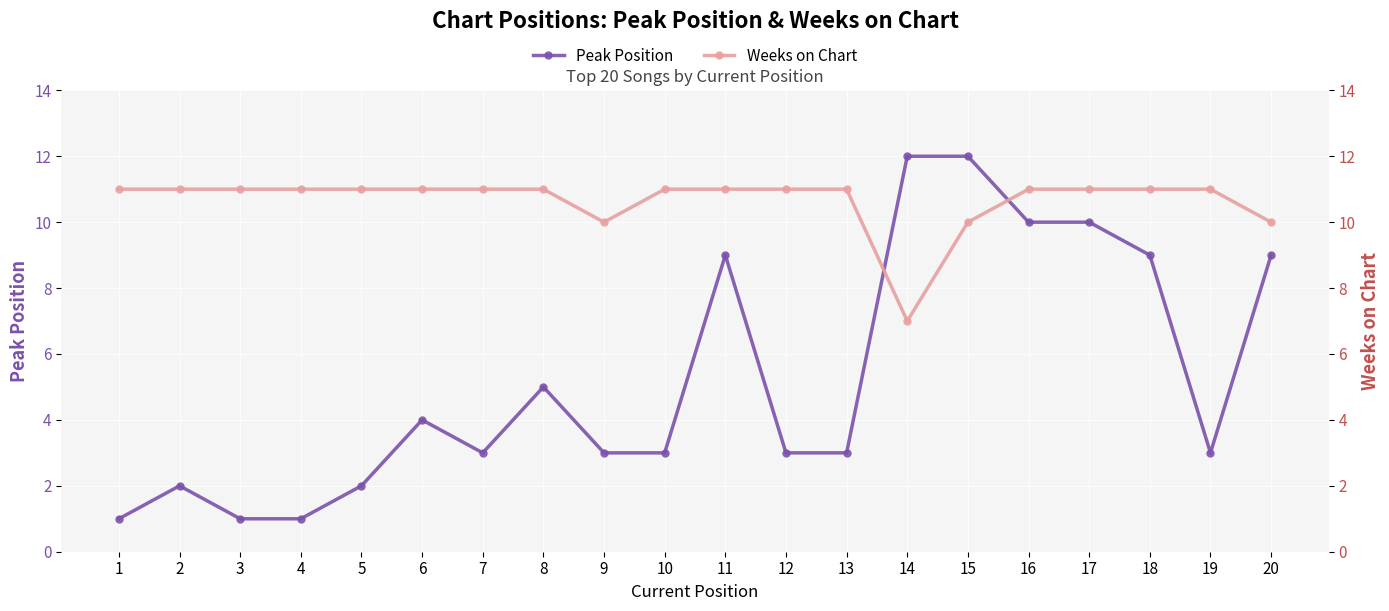

What is the value of the Peak Position point at the 2nd from the left?

2